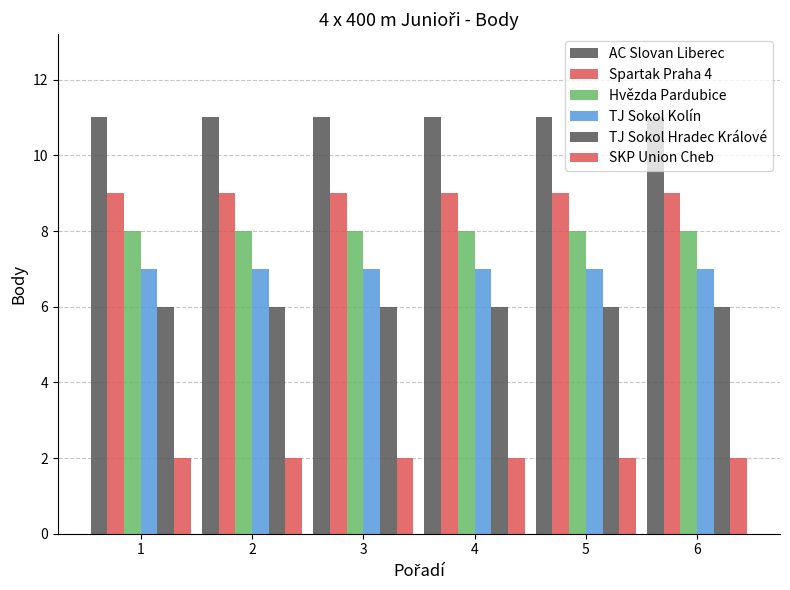

Where is Hvězda Pardubice nearest to the value 8?

1